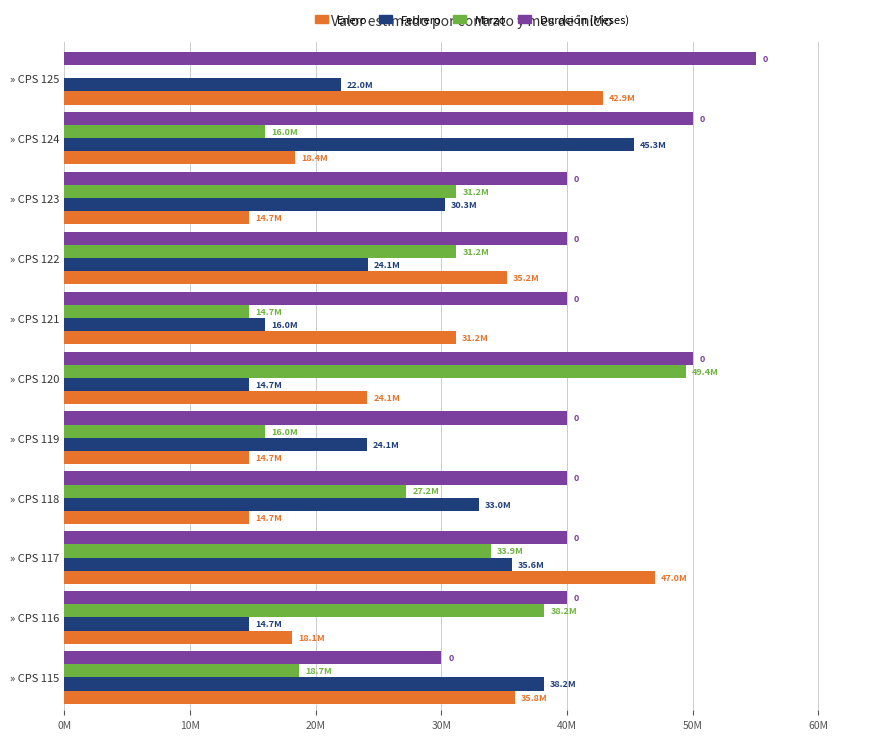

What is the lowest value of the Febrero series?

14704000